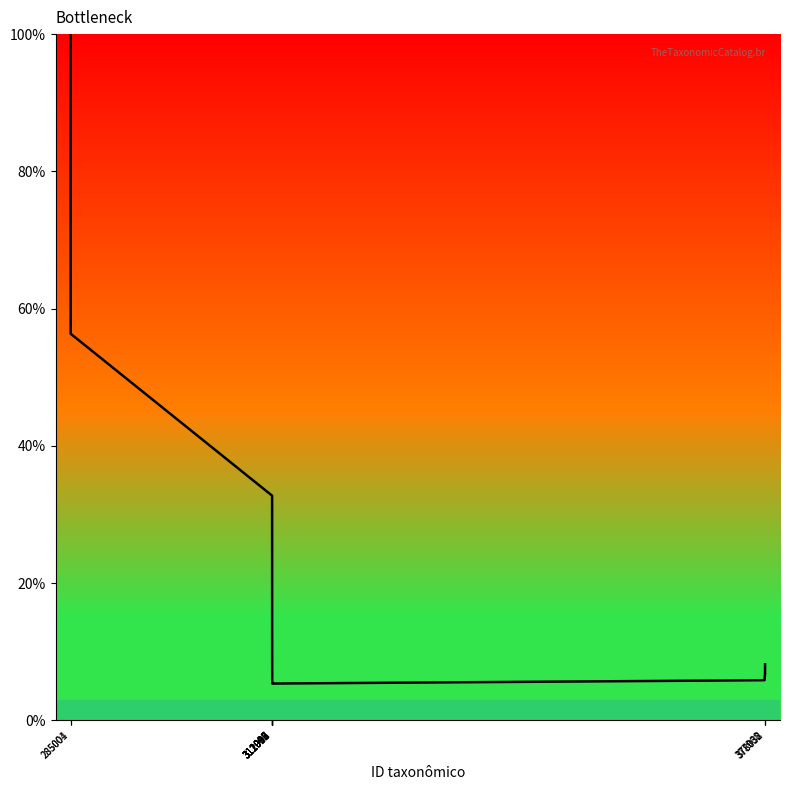

Which category has the highest value across all series?

285001